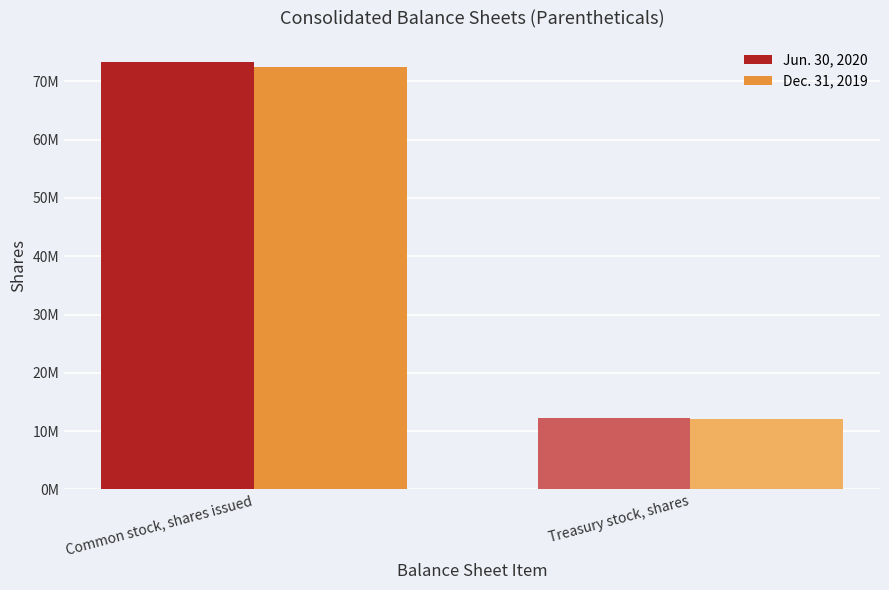

At Common stock, shares issued, list the series in order from largest to smallest.

Jun. 30, 2020, Dec. 31, 2019